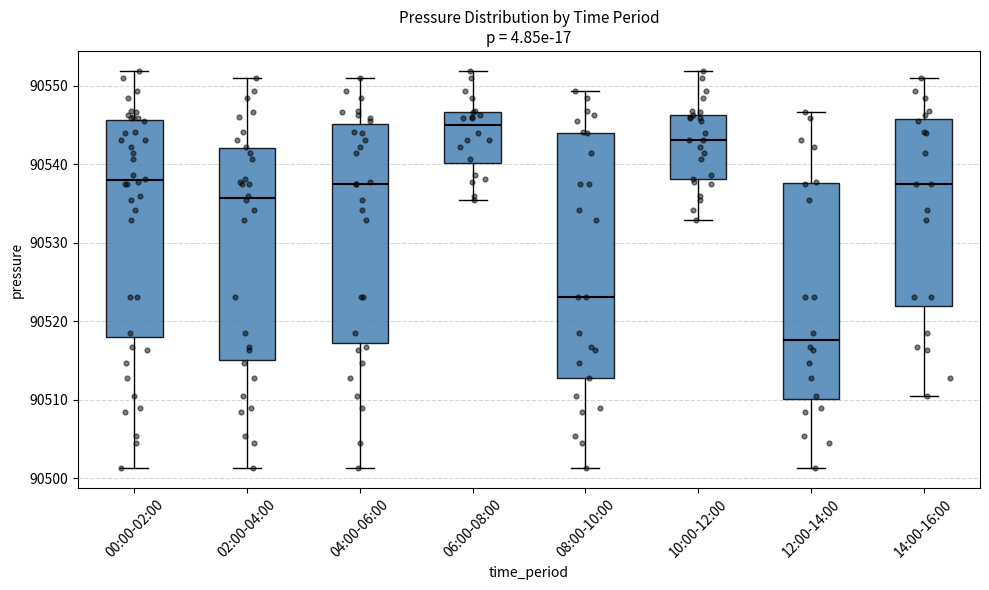

Where does the upper whisker of the box for 06:00-08:00 end on the y-axis? The values are not printed on the chart, so give them approximately, as read against the axis.

90552